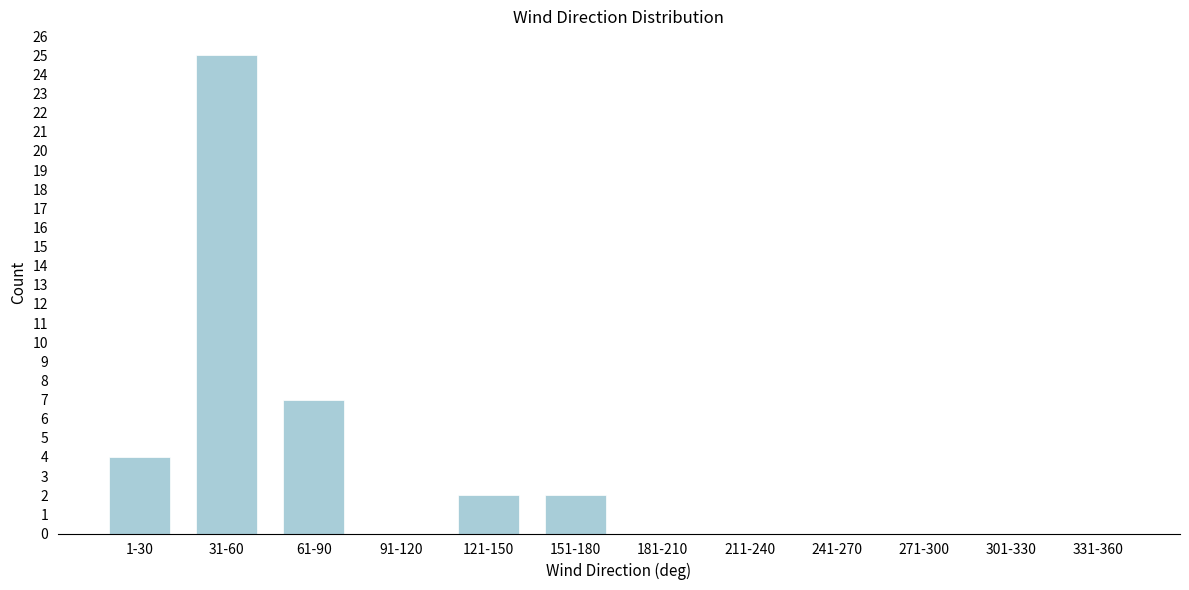

Reading right to left, what are all the values shown in this chart?

331-360=0	301-330=0	271-300=0	241-270=0	211-240=0	181-210=0	151-180=2	121-150=2	91-120=0	61-90=7	31-60=25	1-30=4